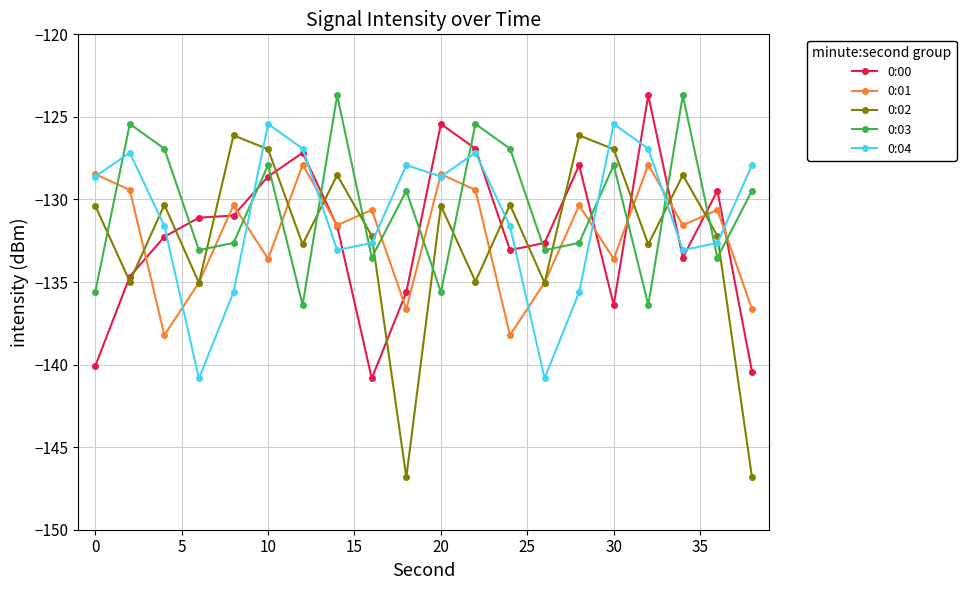

What is the lowest value of the 0:03 series?

-136.4